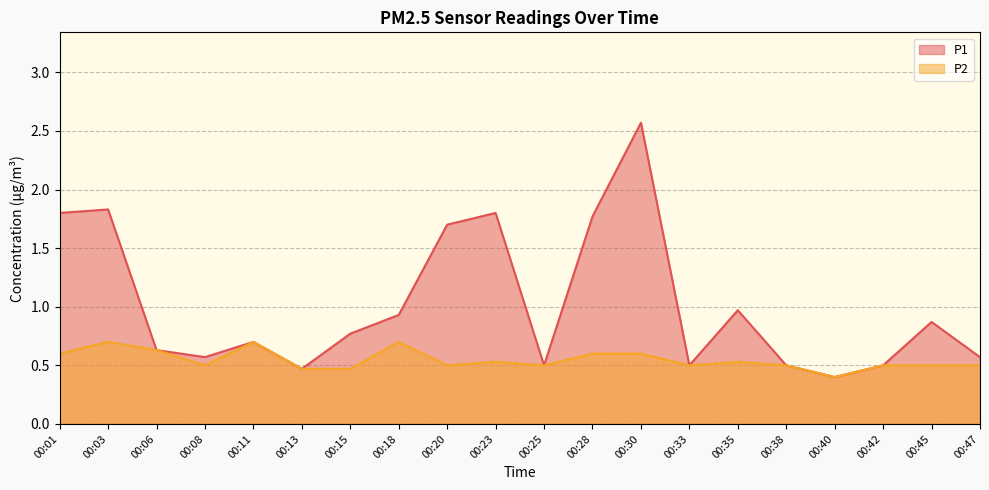

How many series are shown in this chart?

2